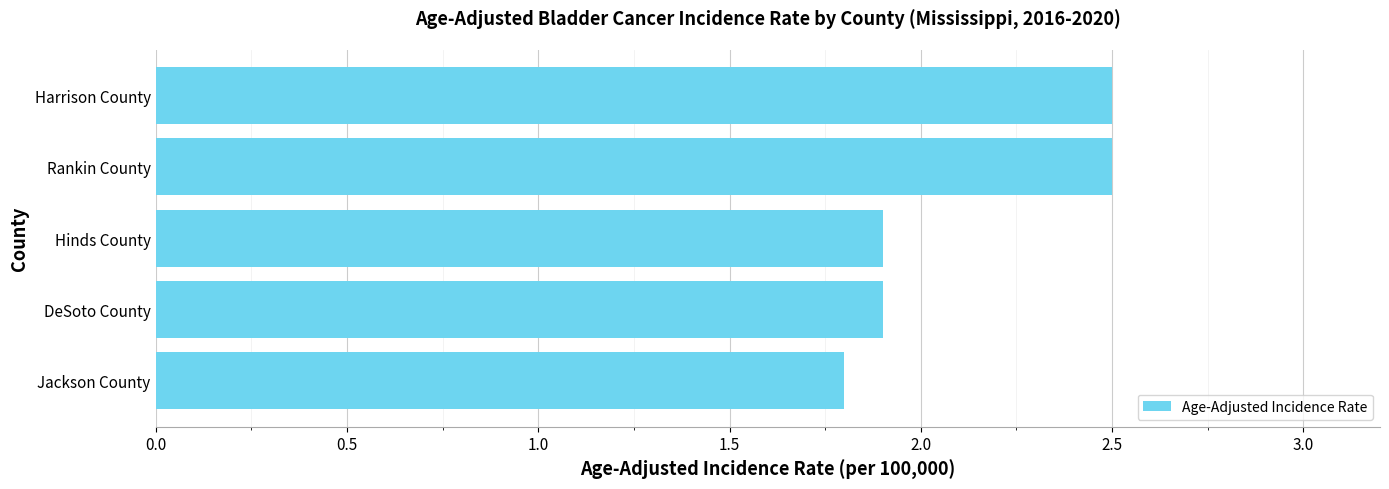

What is the difference between the maximum and second lowest values?

0.6